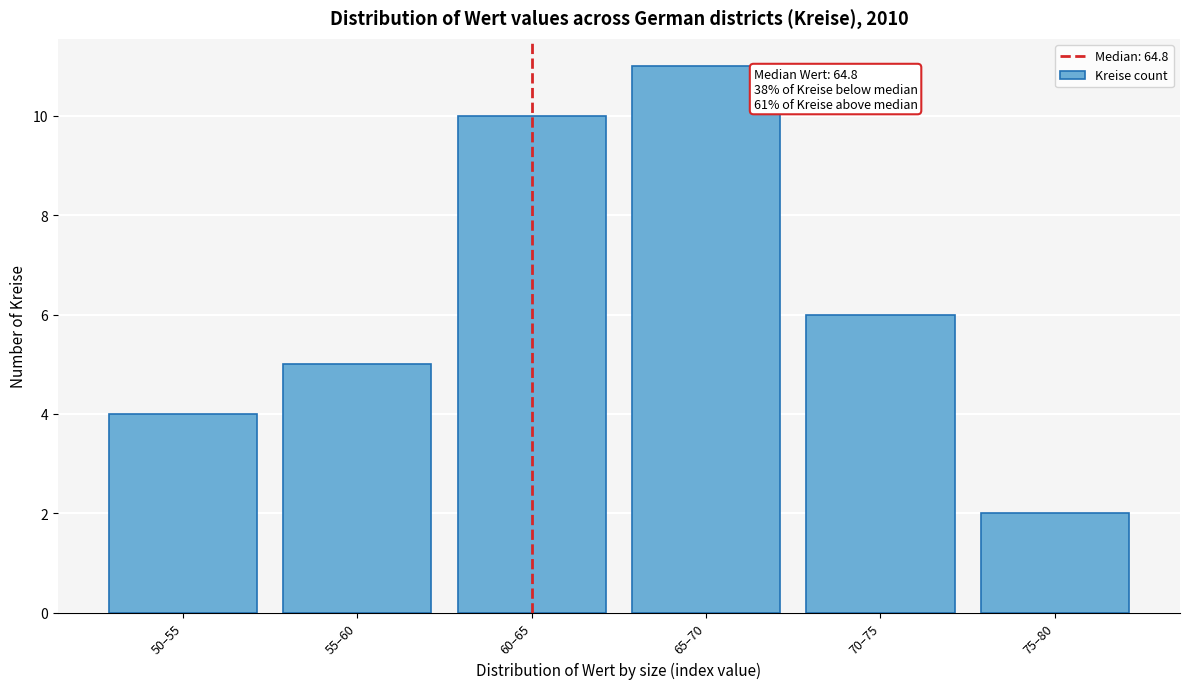

Reading right to left, extract all data points from this chart.

75–80=2	70–75=6	65–70=11	60–65=10	55–60=5	50–55=4